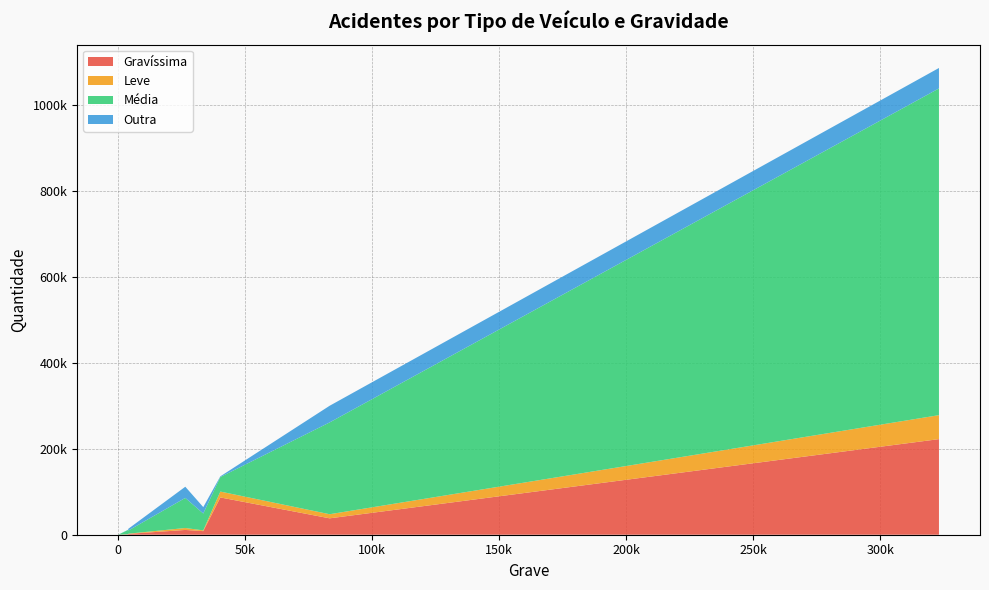

Reading right to left, list all the values displayed in this chart.

Gravíssima: Outros=11115	Utilitário=38179	Trator=48	Ônibus=1972	Reboque=850	Caminhão=8393	Motocicleta=86785	Automóvel=222527
Leve: Outros=4519	Utilitário=9525	Trator=8	Ônibus=452	Reboque=339	Caminhão=1715	Motocicleta=13651	Automóvel=55769
Média: Outros=70037	Utilitário=213708	Trator=23	Ônibus=7274	Reboque=10023	Caminhão=39281	Motocicleta=33888	Automóvel=760545
Outra: Outros=26038	Utilitário=38772	Trator=21	Ônibus=4137	Reboque=571	Caminhão=14892	Motocicleta=1545	Automóvel=47584